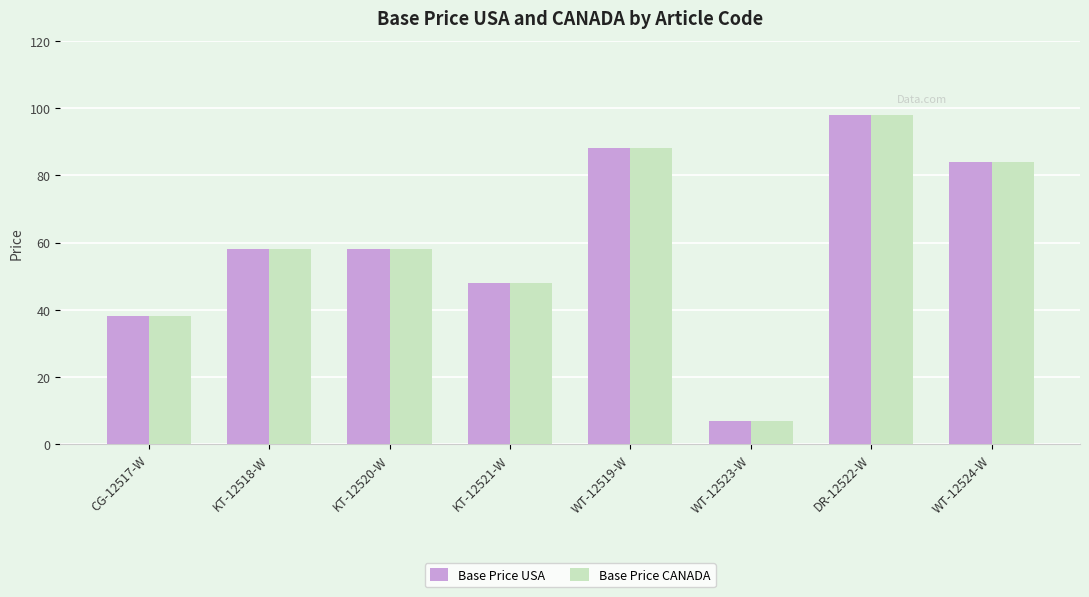

At which category is the sum across all series the highest?

DR-12522-W